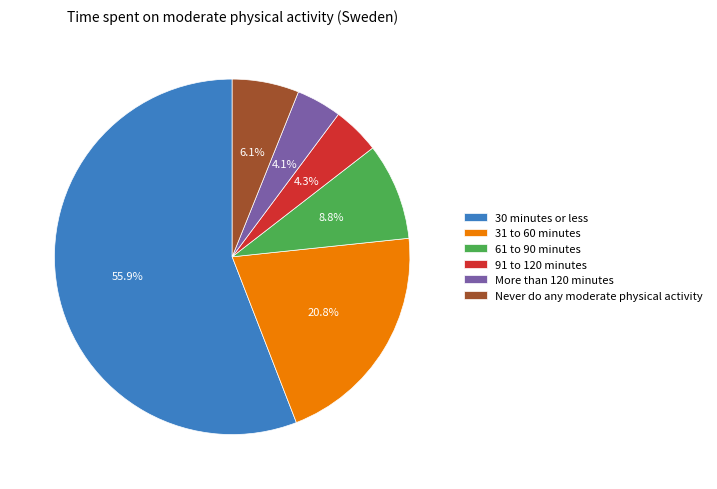

Which category has the biggest portion of the pie?

30 minutes or less